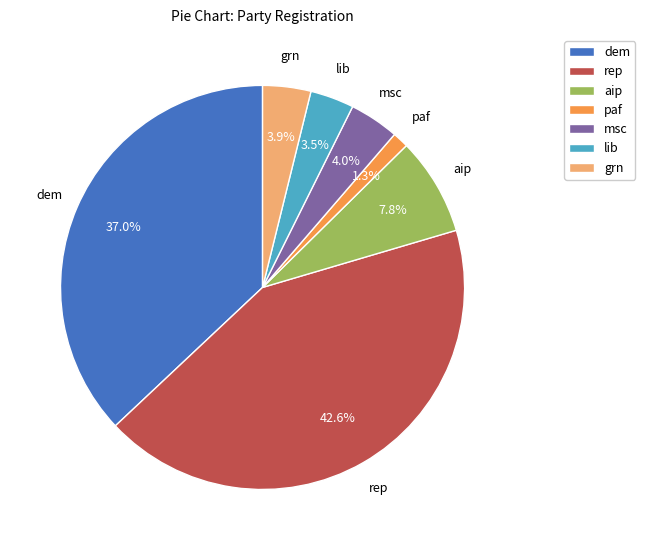

What is the ratio of the value at lib to the value at grn?

0.9